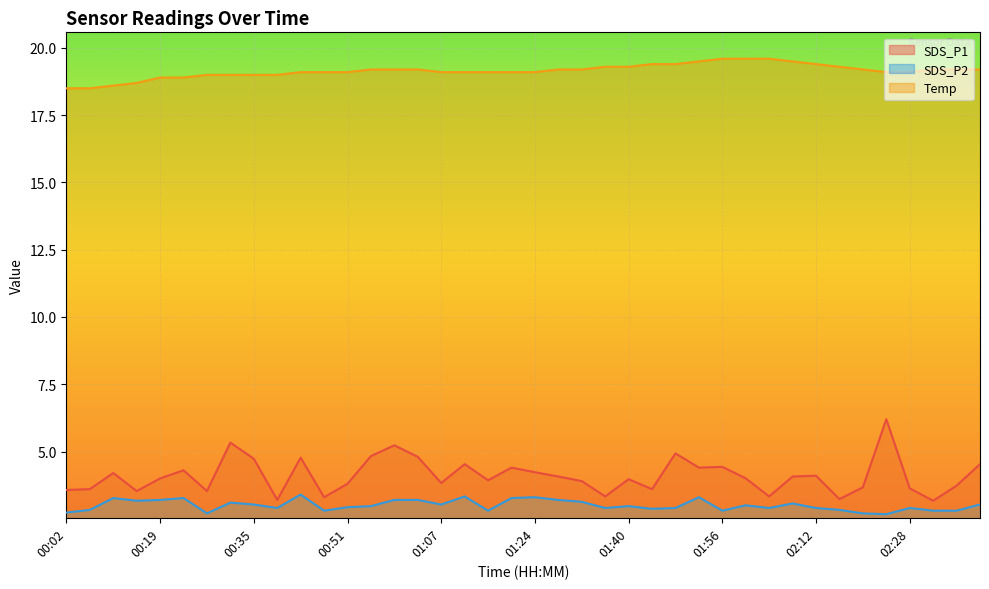

What position from the right is 00:35?

32